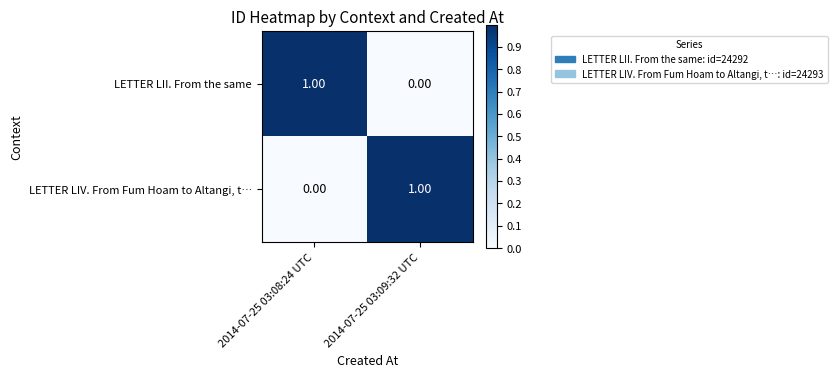

List the labels in order of LETTER LII. From the same value, largest first.

2014-07-25 03:08:24 UTC, 2014-07-25 03:09:32 UTC